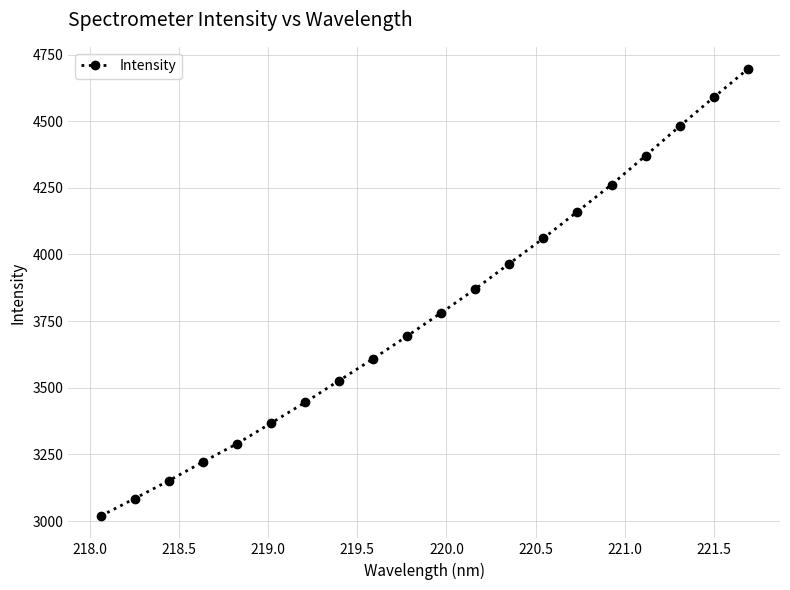

Reading left to right, what are all the values shown in this chart?

3019.0	3084.7	3151.4	3222.0	3290.1	3367.3	3445.2	3527.1	3609.0	3694.3	3781.6	3870.7	3966.2	4061.0	4161.1	4261.9	4370.5	4481.0	4589.1	4695.1